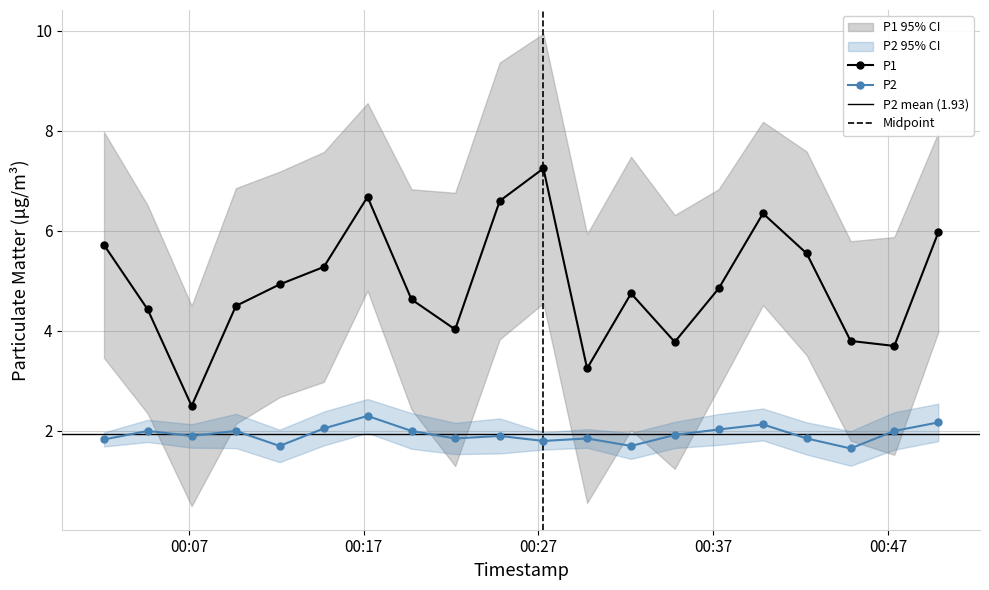

True or false: P1 and P2 intersect in this chart.

False